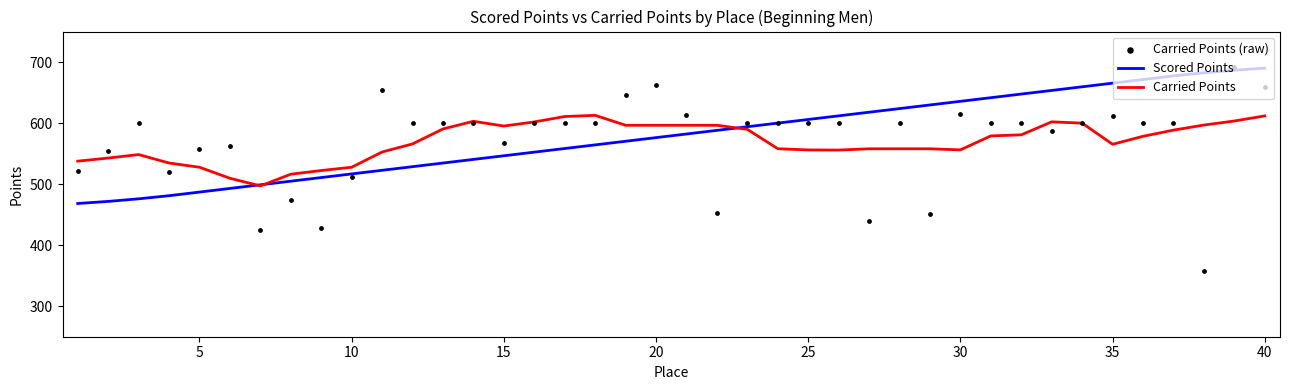

Which series has the largest total across all categories?

Scored Points